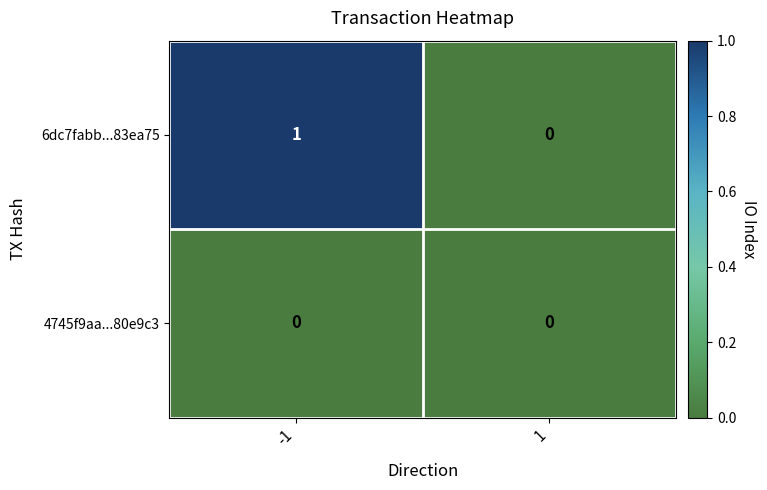

Reading left to right, list all the values displayed in this chart.

6dc7fabb...83ea75: -1=1	1=0
4745f9aa...80e9c3: -1=0	1=0